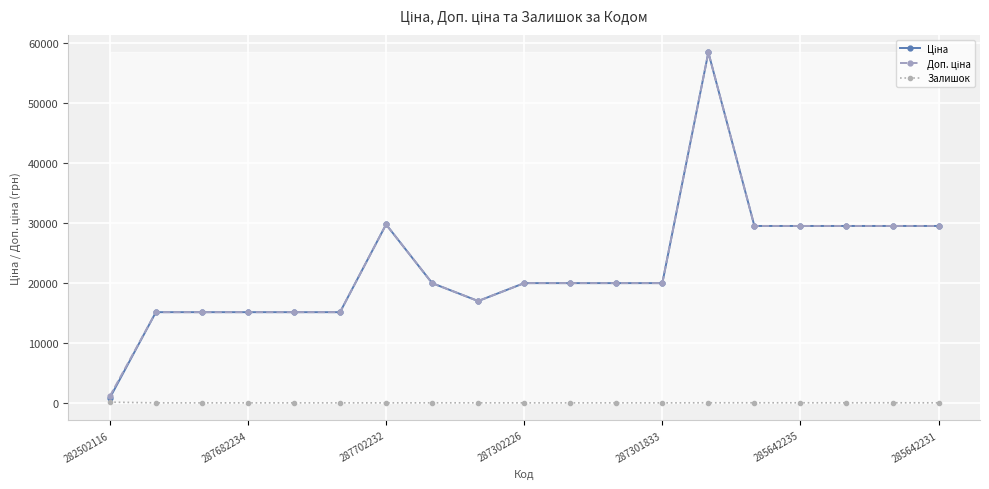

What is the maximum value shown in the chart?

58426.5